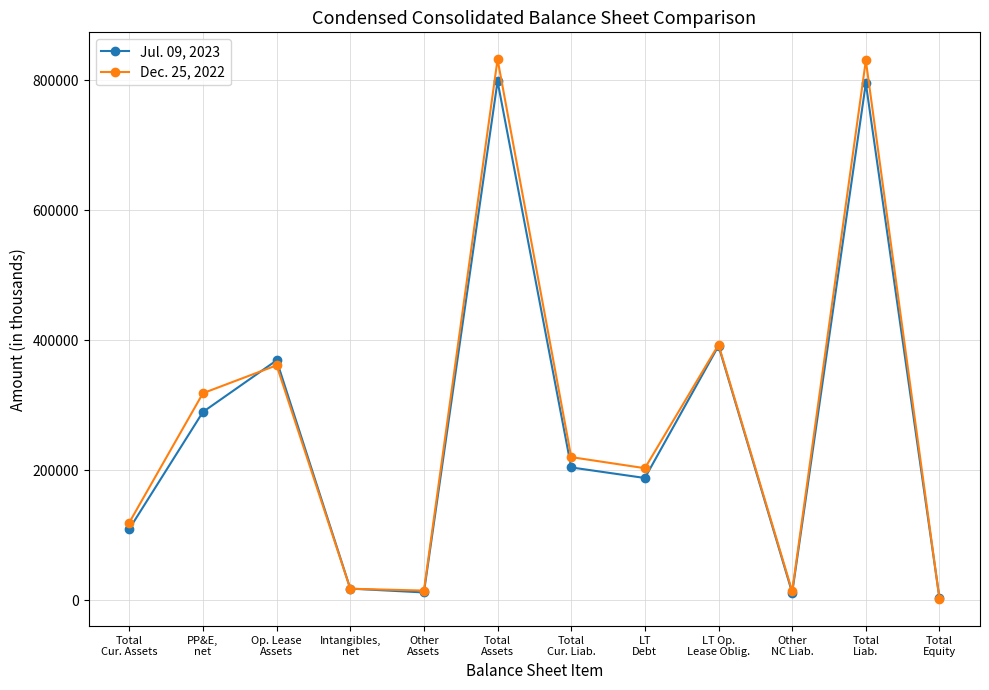

At which category does Jul. 09, 2023 reach its first local peak?

Op. Lease
Assets